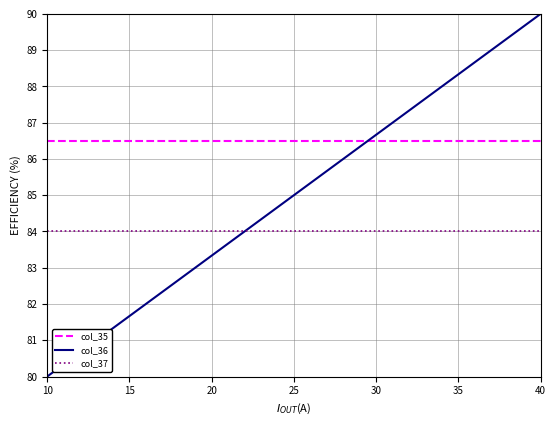

Reading left to right, list all the values displayed in this chart.

col_35: 86.5	86.5	86.5	86.5	86.5	86.5	86.5	86.5	86.5	86.5	86.5	86.5	86.5	86.5	86.5	86.5
col_36: 80.0	80.7	81.3	82.0	82.7	83.3	84.0	84.7	85.3	86.0	86.7	87.3	88.0	88.7	89.3	90.0
col_37: 84.0	84.0	84.0	84.0	84.0	84.0	84.0	84.0	84.0	84.0	84.0	84.0	84.0	84.0	84.0	84.0